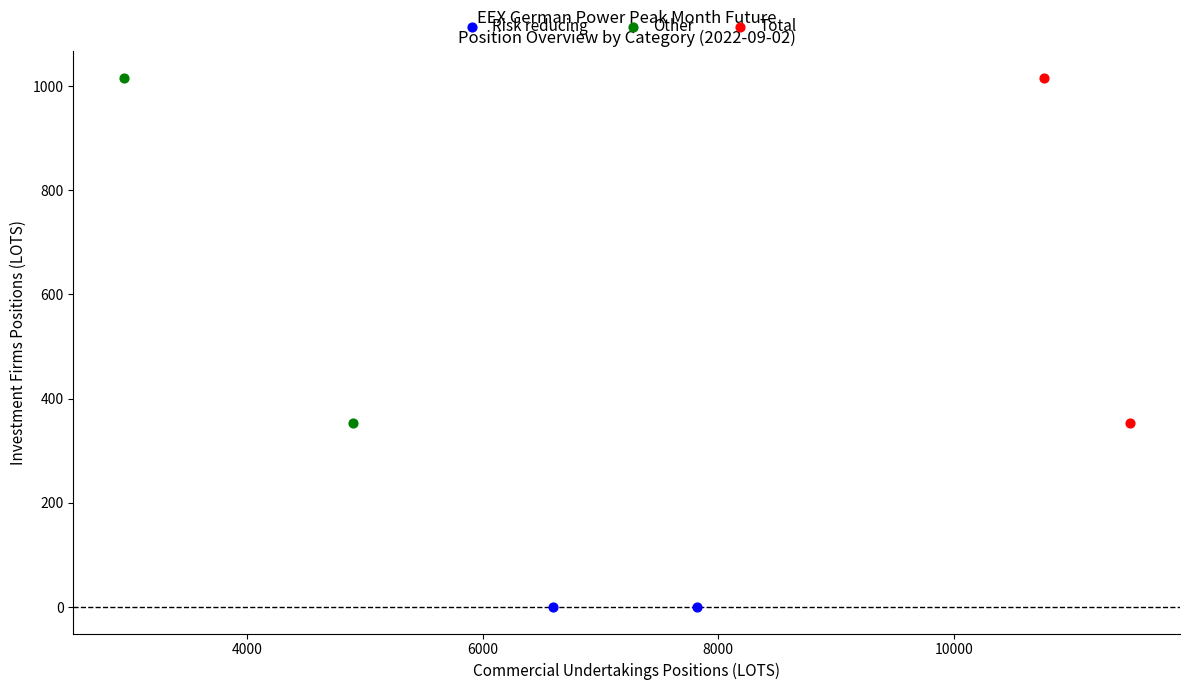

What are all the series names shown in the legend?

Risk reducing, Other, Total